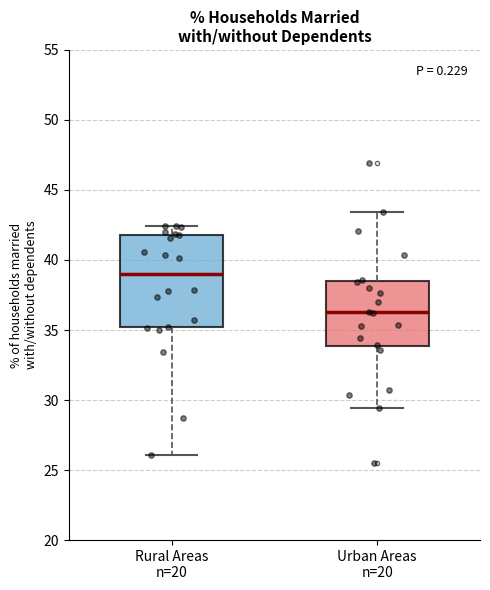

Where does the median line of the box for Rural Areas n=20 sit on the y-axis? The values are not printed on the chart, so give them approximately, as read against the axis.

39.0